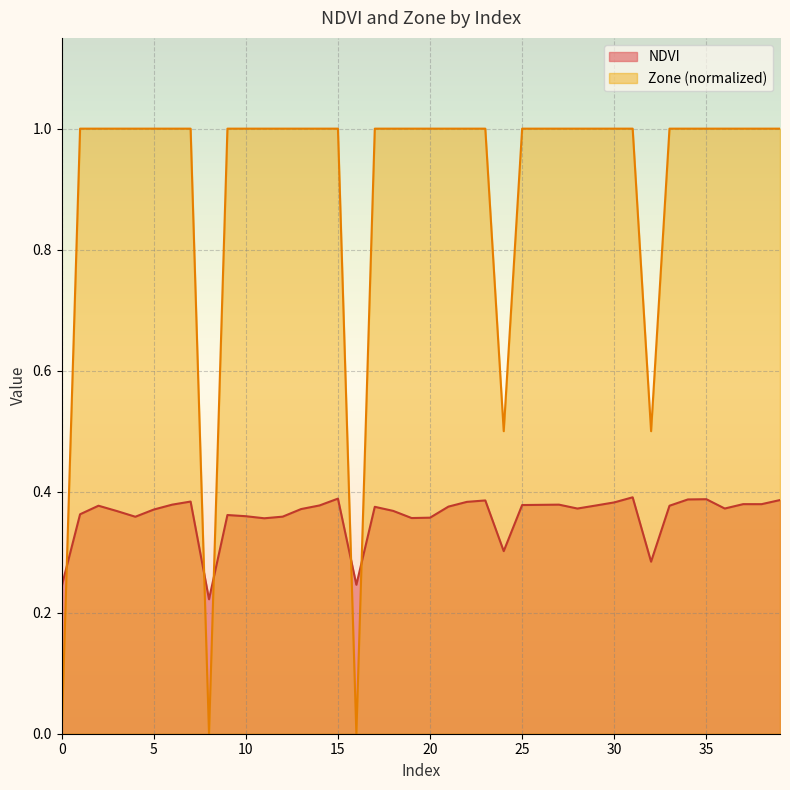

Rank the series at 1 from lowest to highest value.

NDVI, Zone